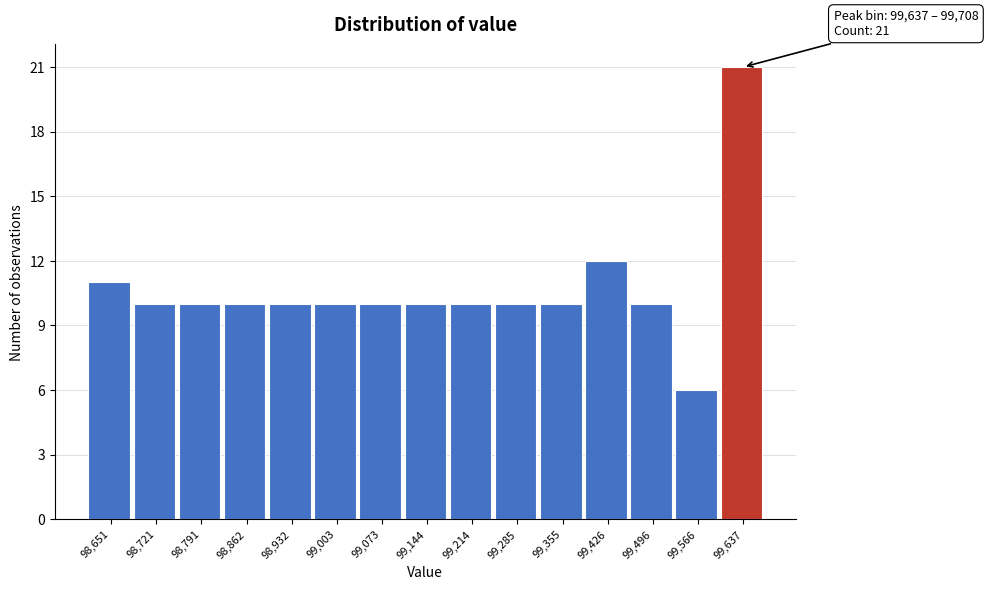

Reading left to right, what are all the values shown in this chart?

11	10	10	10	10	10	10	10	10	10	10	12	10	6	21